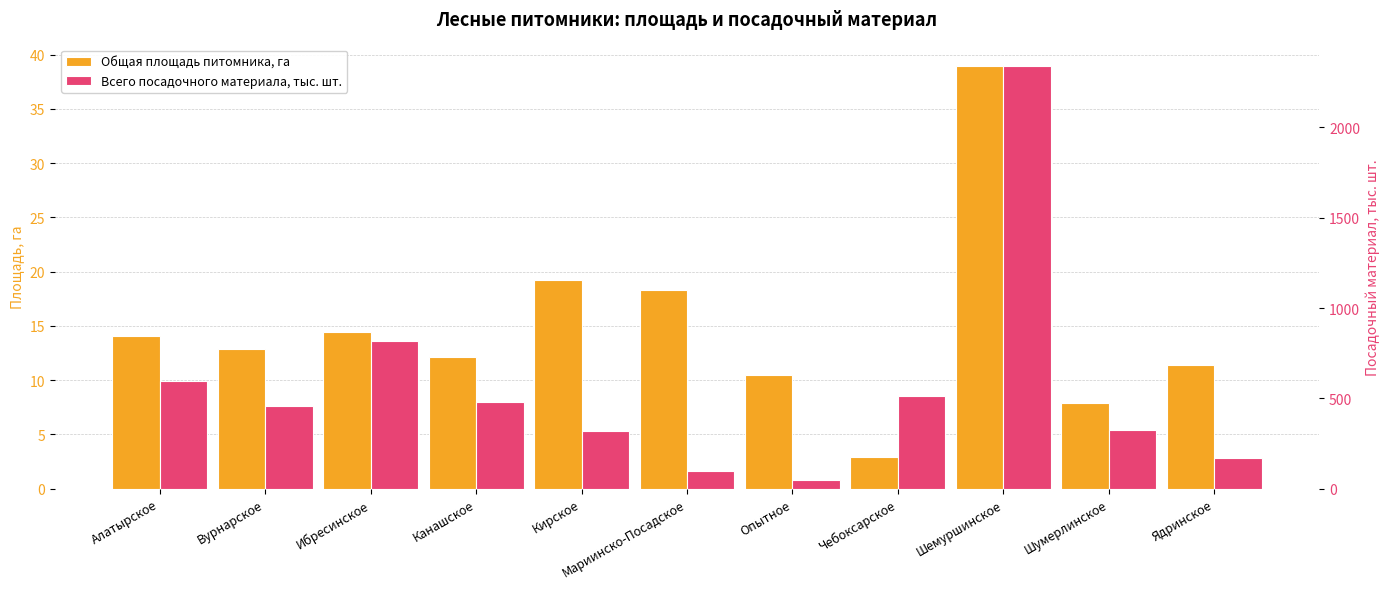

Reading right to left, extract all data points from this chart.

Общая площадь питомника, га: 11.4	7.9	39.0	2.9	10.5	18.3	19.2	12.1	14.4	12.9	14.1
Всего посадочного материала, тыс. шт.: 170.8	326.8	2342.2	513.0	47.4	96.0	316.9	479.2	819.6	460.4	594.6